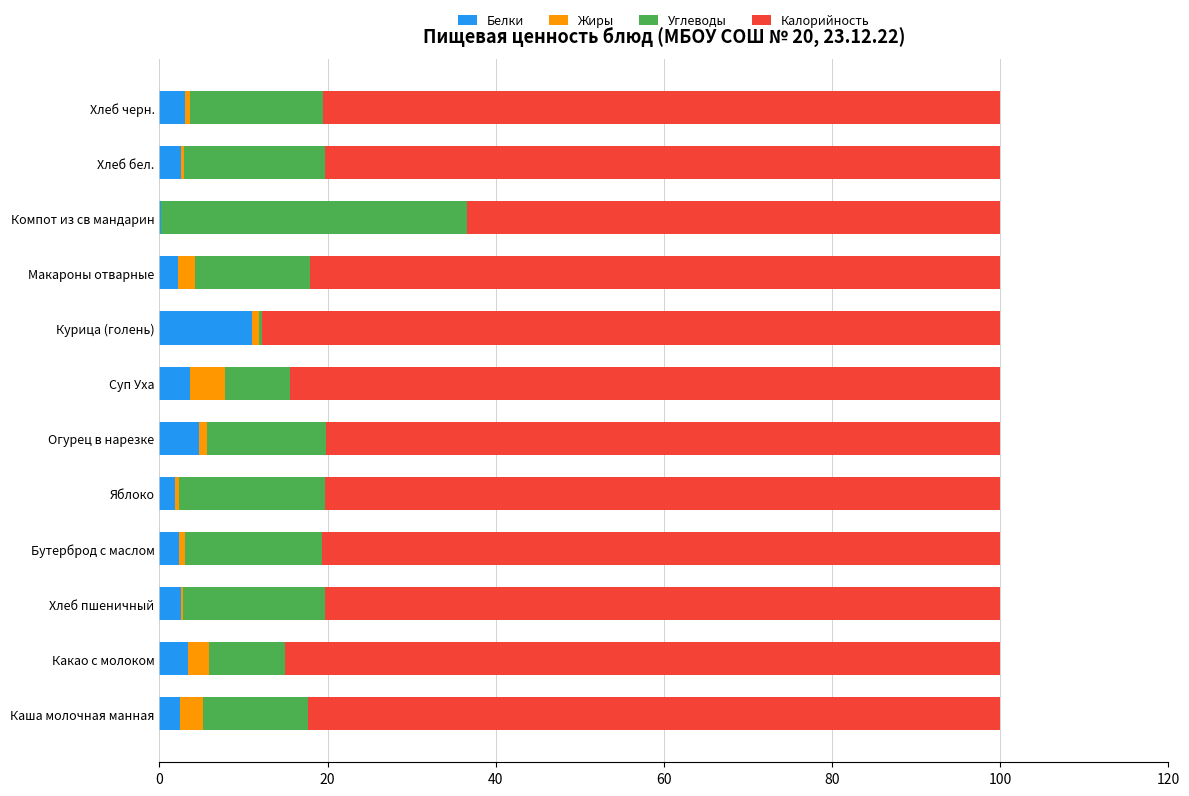

What is the sum of all Белки values?

40.2